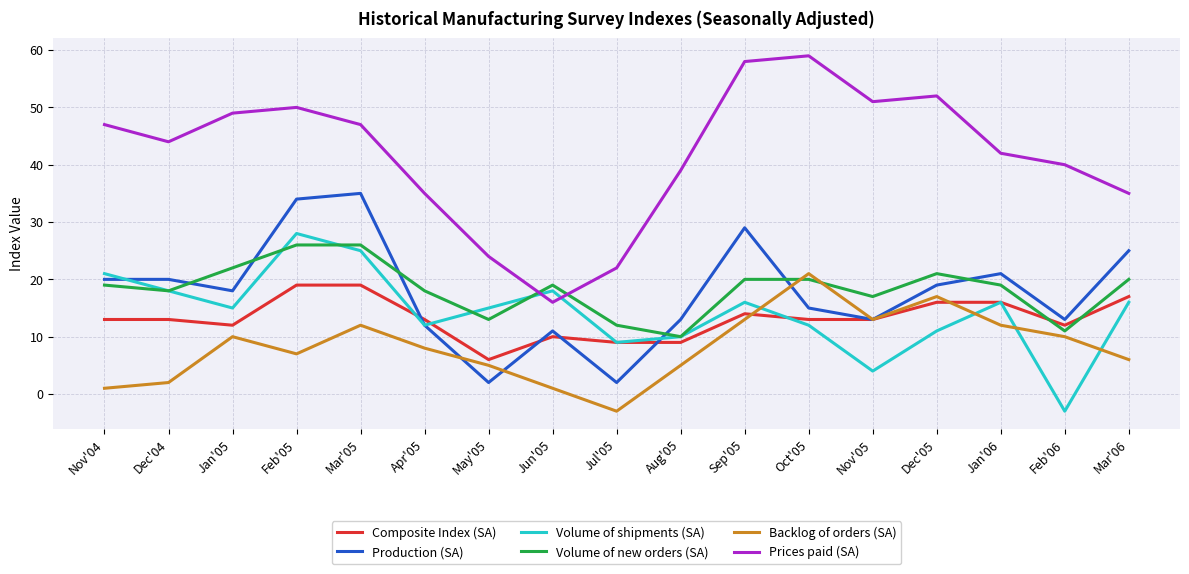

At Sep'05, list the series in order from largest to smallest.

Prices paid (SA), Production (SA), Volume of new orders (SA), Volume of shipments (SA), Composite Index (SA), Backlog of orders (SA)